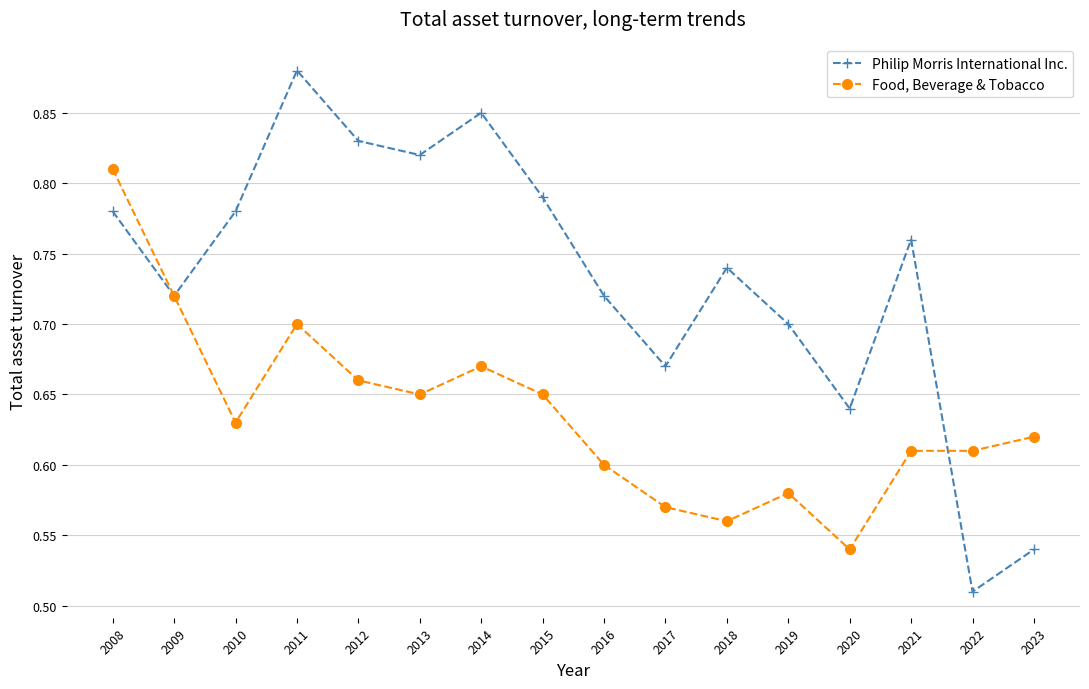

What is the sum of all Food, Beverage & Tobacco values?

10.2